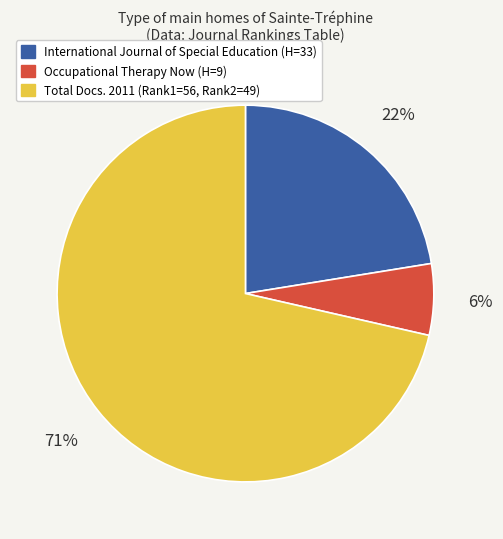

Is there any slice that represents more than half of the pie?

Yes